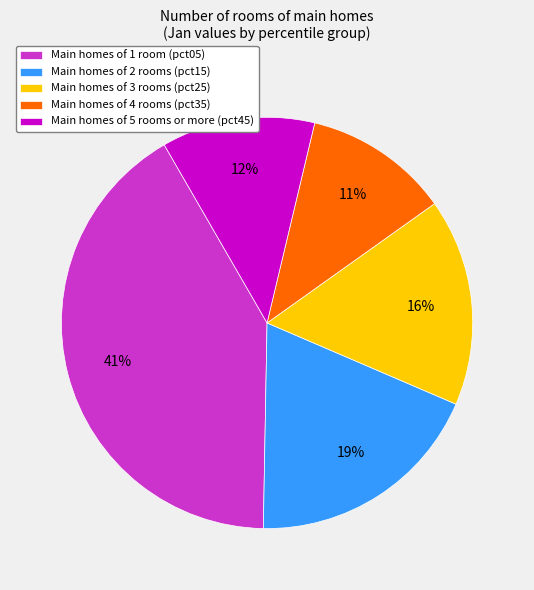

Rank the categories by value from highest to lowest.

Main homes of 1 room (pct05), Main homes of 2 rooms (pct15), Main homes of 3 rooms (pct25), Main homes of 5 rooms or more (pct45), Main homes of 4 rooms (pct35)